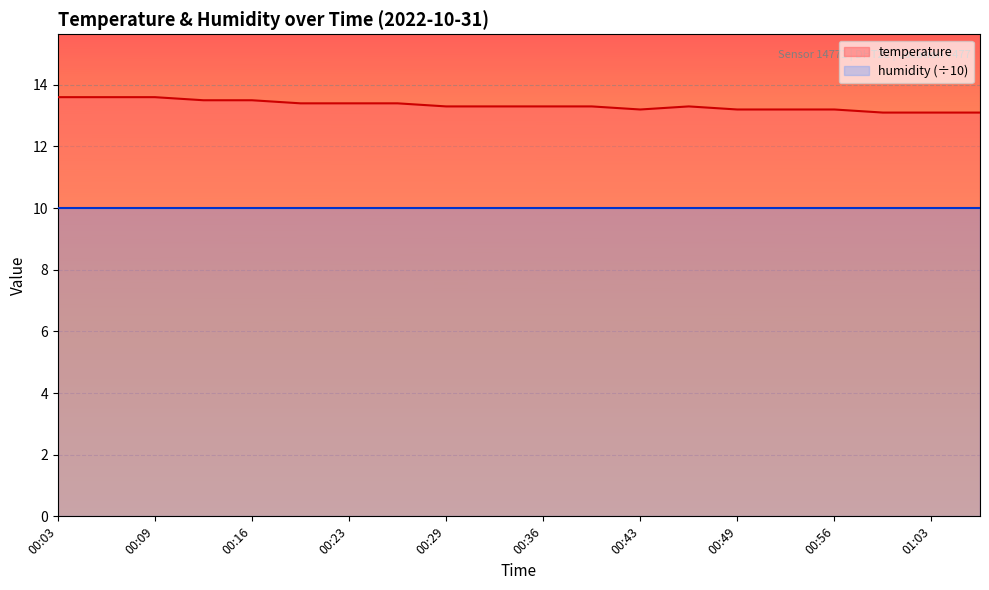

Which category has the highest value across all series?

00:03